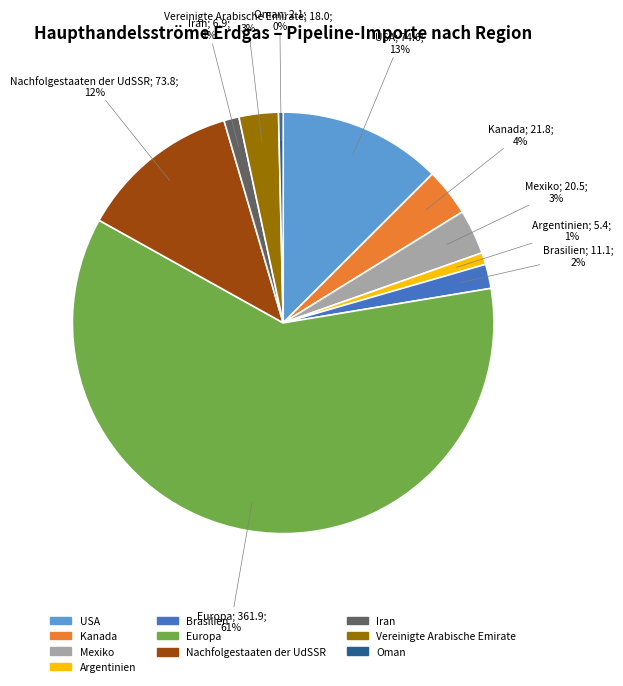

What percentage is the Argentinien slice, to the nearest percent?

1%